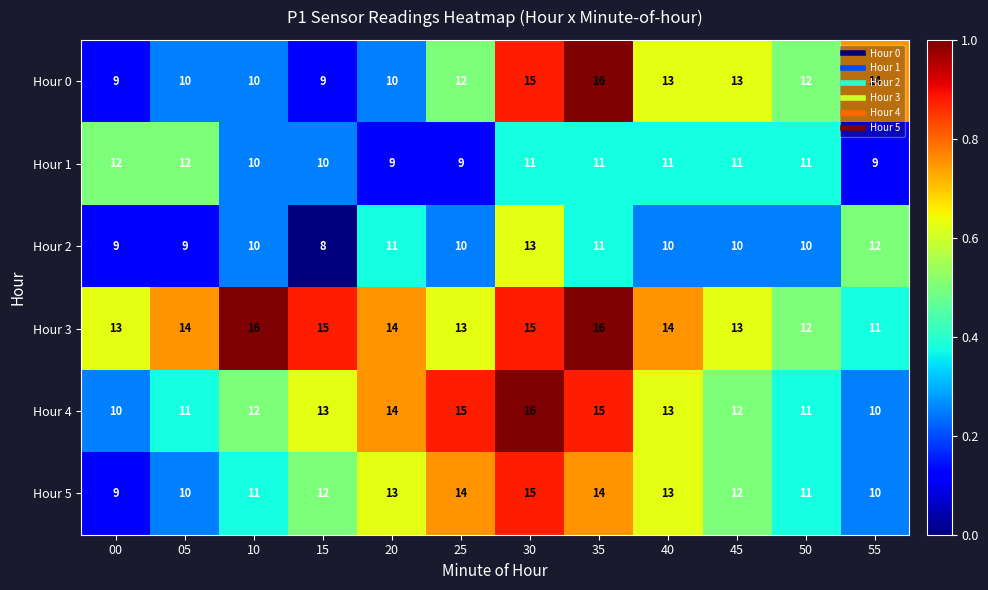

What is the difference between the second highest and minimum values in the Hour 0 series?

6